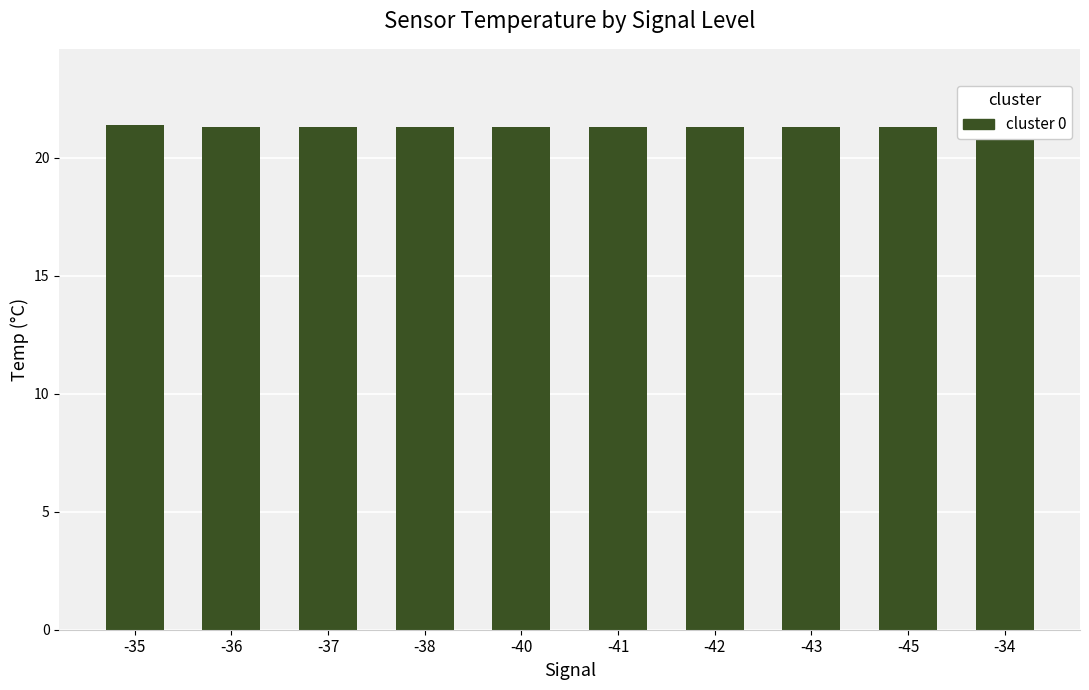

What is the smallest value displayed?

21.3